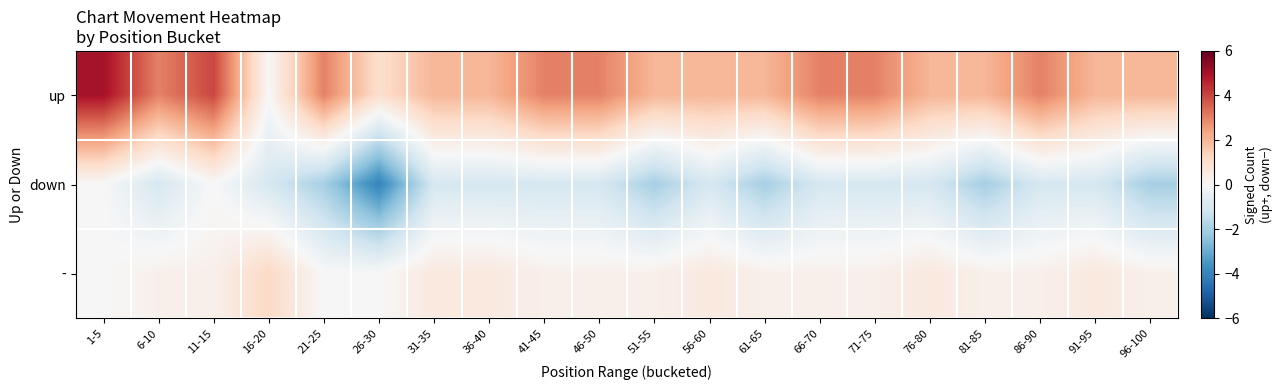

Reading right to left, transcribe all the data shown in this chart.

up: 96-100=2.0	91-95=2.0	86-90=3.0	81-85=2.0	76-80=2.0	71-75=3.0	66-70=3.0	61-65=2.0	56-60=2.0	51-55=2.0	46-50=3.0	41-45=3.0	36-40=2.0	31-35=2.0	26-30=1.0	21-25=3.0	16-20=0.0	11-15=4.0	6-10=3.0	1-5=5.0
down: 96-100=-2.0	91-95=-1.0	86-90=-1.0	81-85=-2.0	76-80=-1.0	71-75=-1.0	66-70=-1.0	61-65=-2.0	56-60=-1.0	51-55=-2.0	46-50=-1.0	41-45=-1.0	36-40=-1.0	31-35=-1.0	26-30=-4.0	21-25=-2.0	16-20=-1.0	11-15=-0.0	6-10=-1.0	1-5=-0.0
-: 96-100=0.3	91-95=0.6	86-90=0.3	81-85=0.3	76-80=0.6	71-75=0.3	66-70=0.3	61-65=0.3	56-60=0.6	51-55=0.3	46-50=0.3	41-45=0.3	36-40=0.6	31-35=0.6	26-30=0.0	21-25=0.0	16-20=1.2	11-15=0.3	6-10=0.3	1-5=0.0